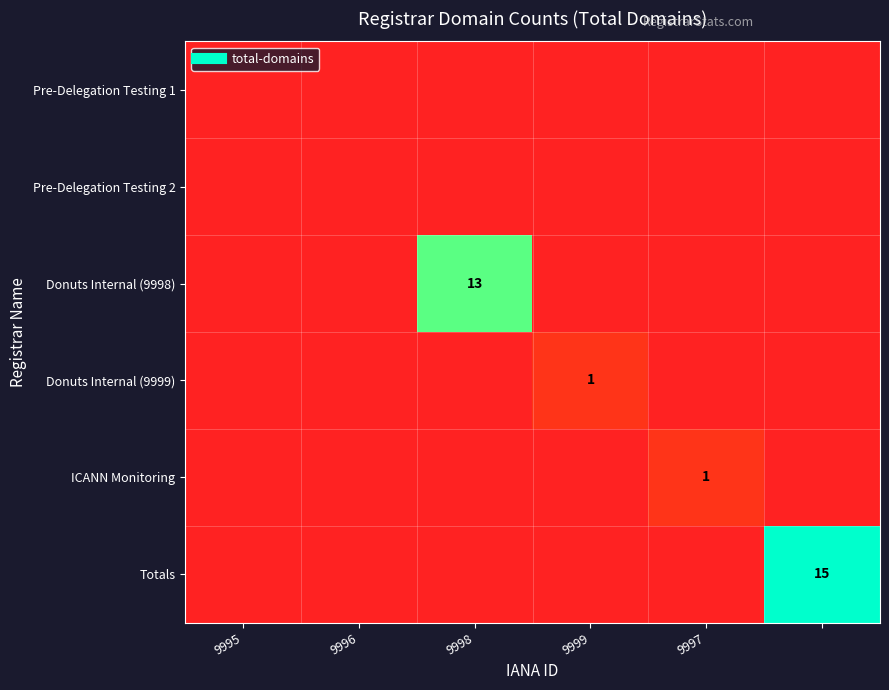

How many values in the Totals series exceed 0?

1